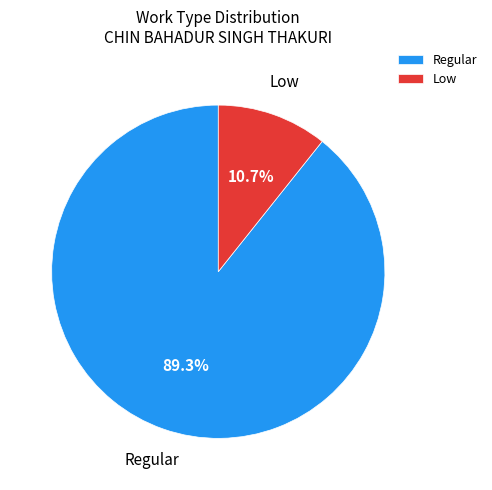

Between Regular and Low, which is larger?

Regular